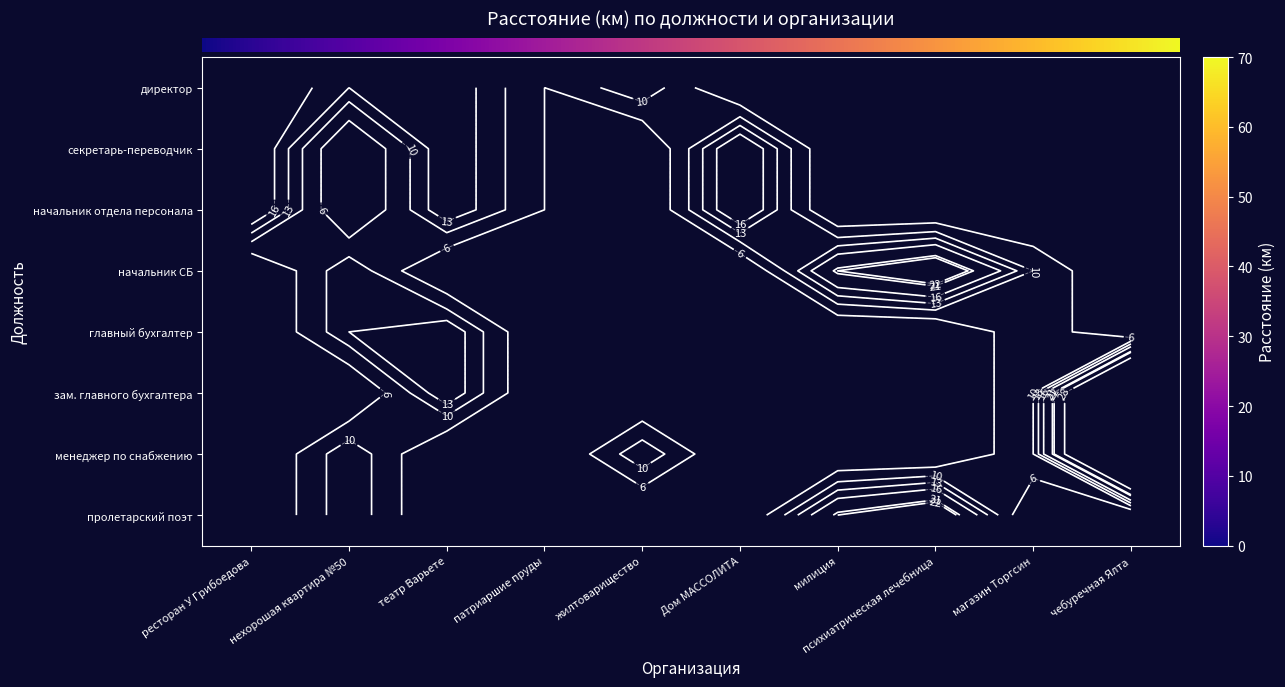

Which has a higher value, психиатрическая лечебница or патриаршие пруды?

патриаршие пруды